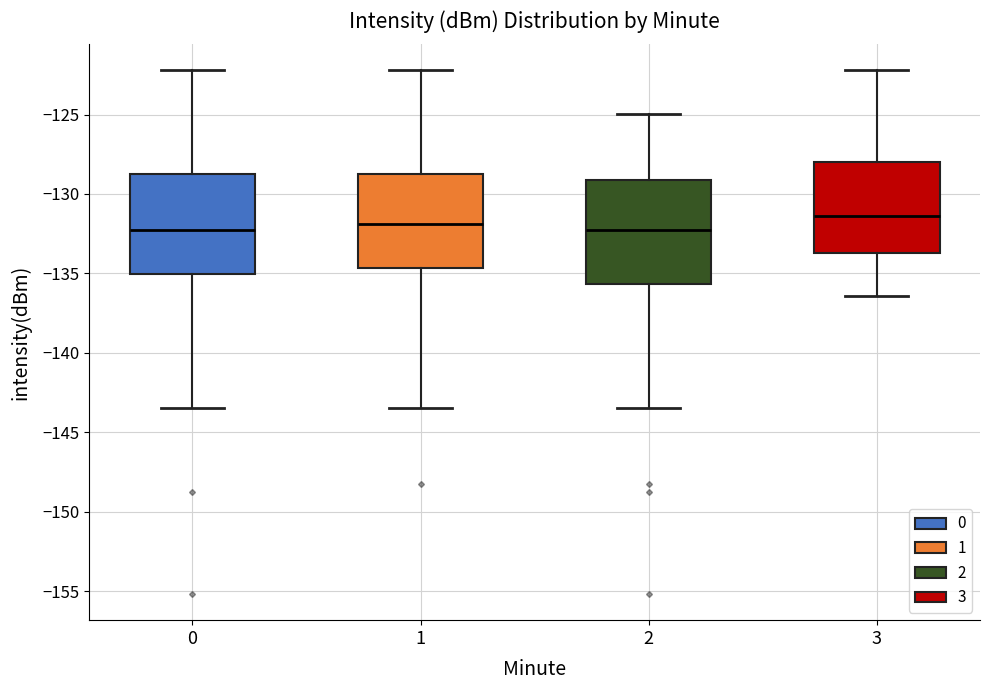

Reading left to right, transcribe this box plot: for each box, give where its median line is, the range the box spans, and where its two whiskers end, as read against the y-axis. The values are not printed on the chart, so give them approximately, as read against the axis.

0: median -132.0, box -135.0 to -128.5, whiskers -143.5 to -122.0
1: median -132.0, box -134.5 to -128.5, whiskers -143.5 to -122.0
2: median -132.0, box -135.5 to -129.0, whiskers -143.5 to -125.0
3: median -131.5, box -133.5 to -128.0, whiskers -136.5 to -122.0